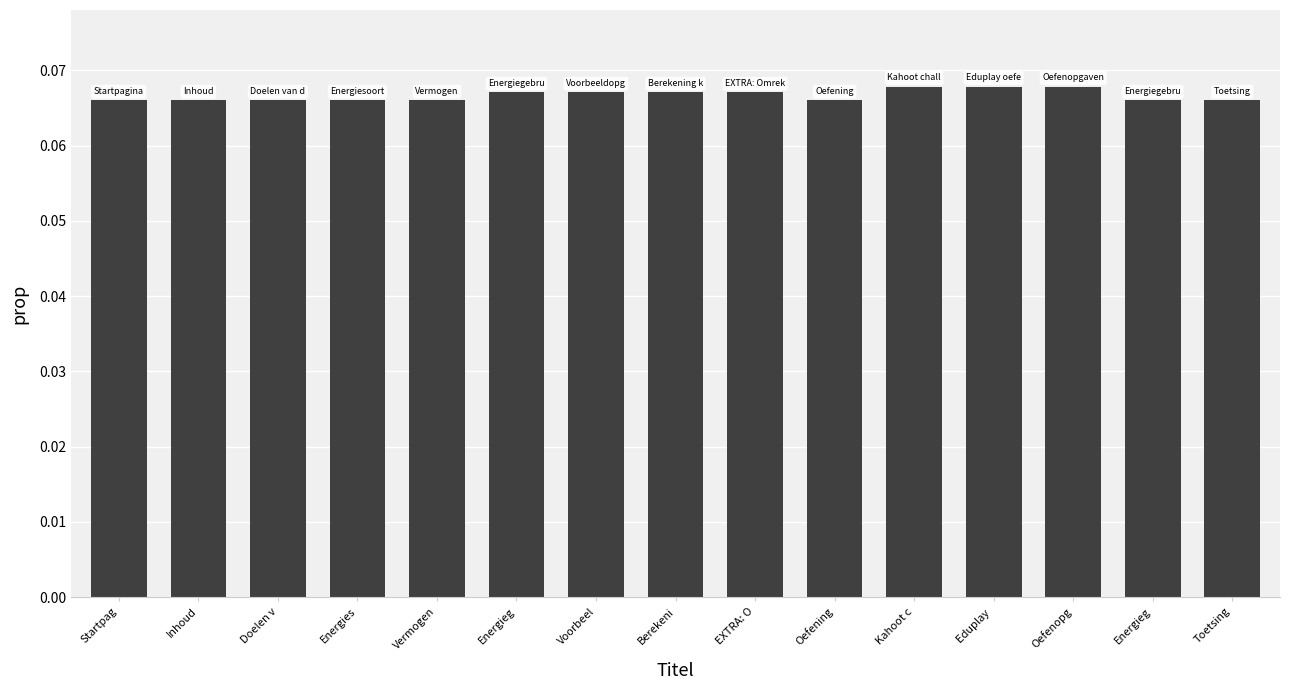

Is it true that the value at Energies is 0.1?

True